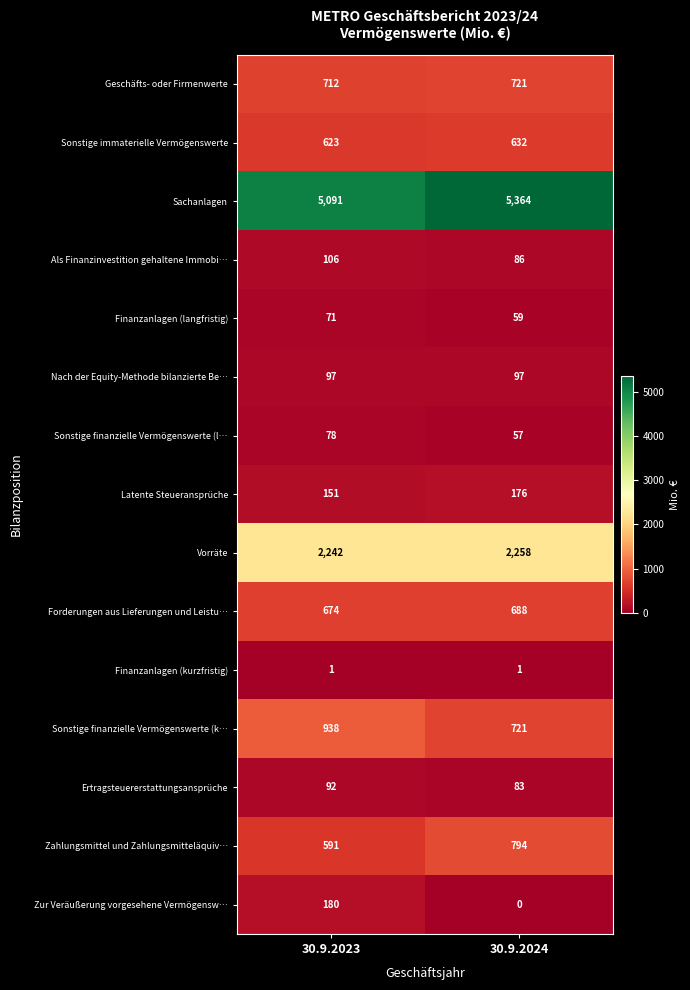

What is the average value of the Sonstige finanzielle Vermögenswerte (k… series?

830